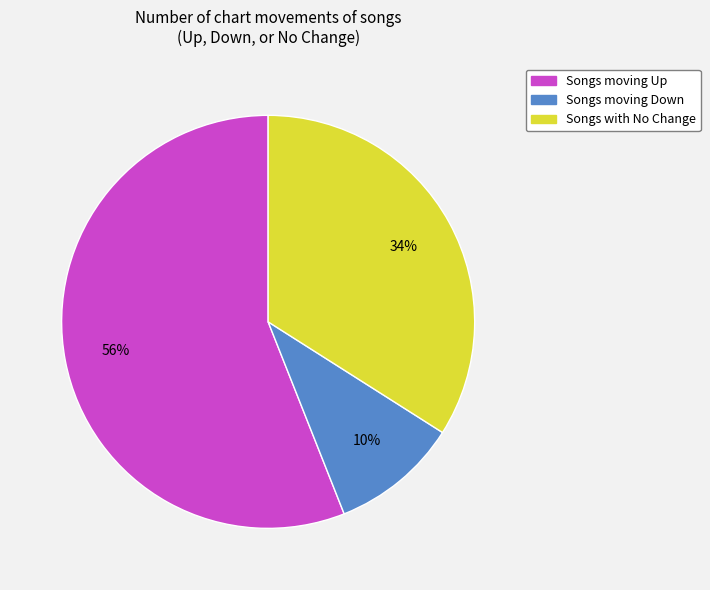

What is the majority slice?

Songs moving Up